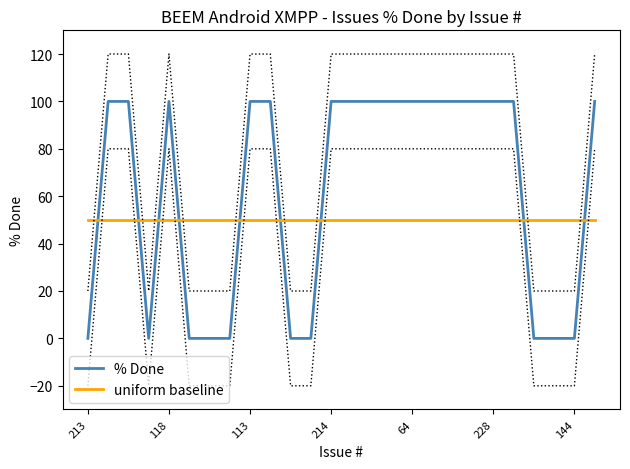

List the series in order of their peak value, lowest first.

uniform baseline, % Done